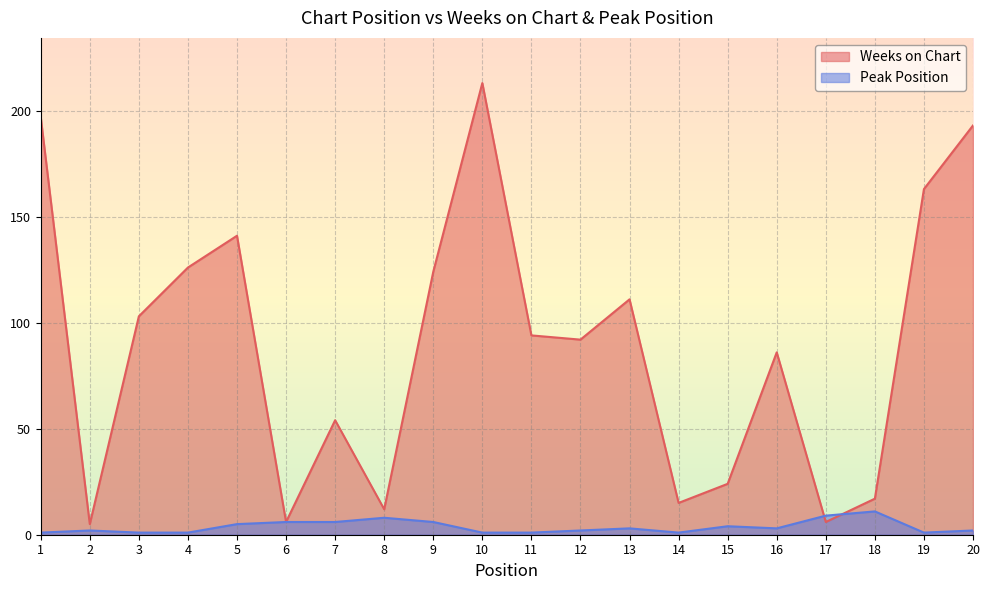

The value of Weeks on Chart at 18 is 17. True or false?

True